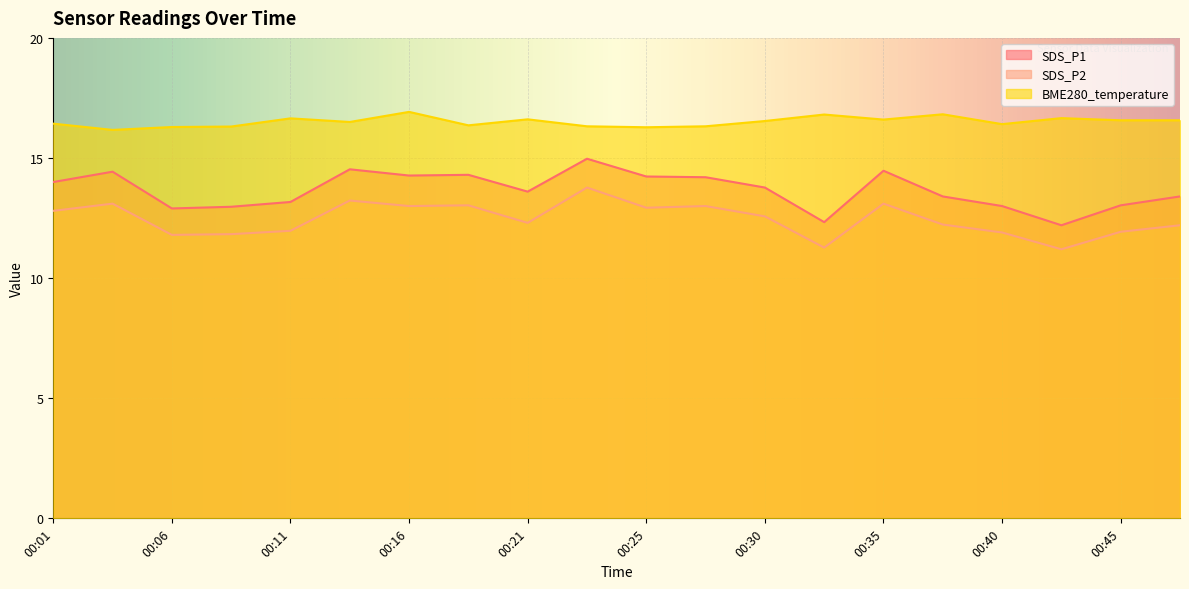

True or false: SDS_P2 and SDS_P1 intersect in this chart.

False